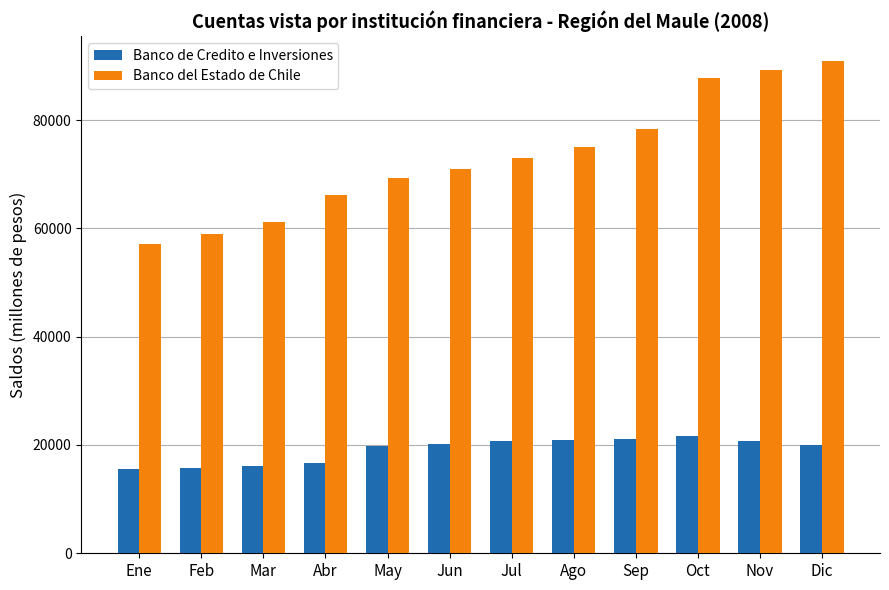

Which series has the widest spread of values?

Banco del Estado de Chile